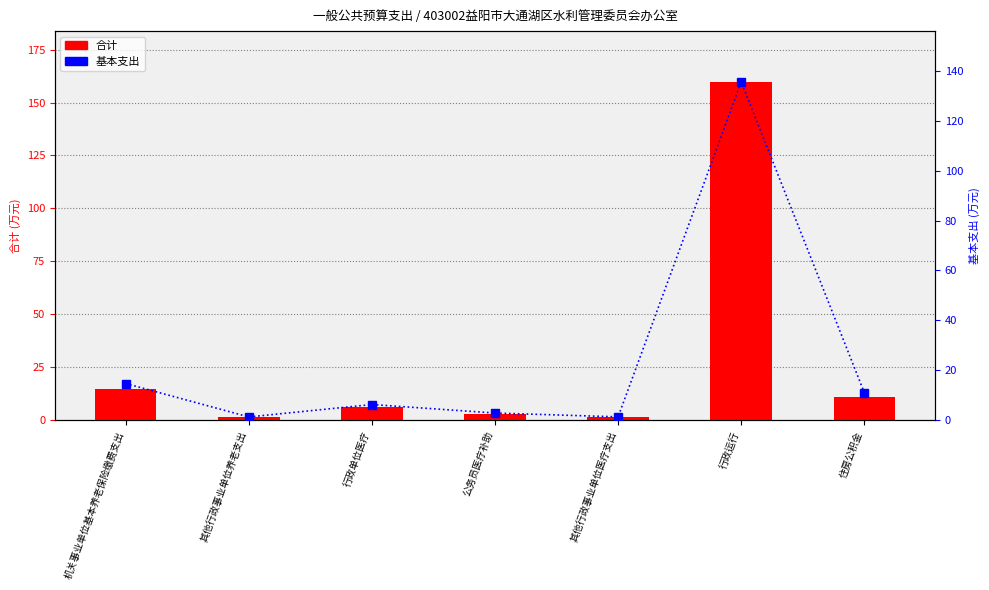

True or false: 基本支出 has a value of 14.7 at 机关事业单位基本养老保险缴费支出.

True